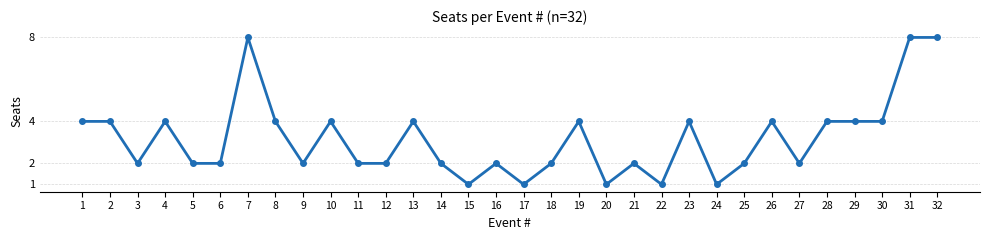

Reading left to right, transcribe all the data shown in this chart.

4	4	2	4	2	2	8	4	2	4	2	2	4	2	1	2	1	2	4	1	2	1	4	1	2	4	2	4	4	4	8	8